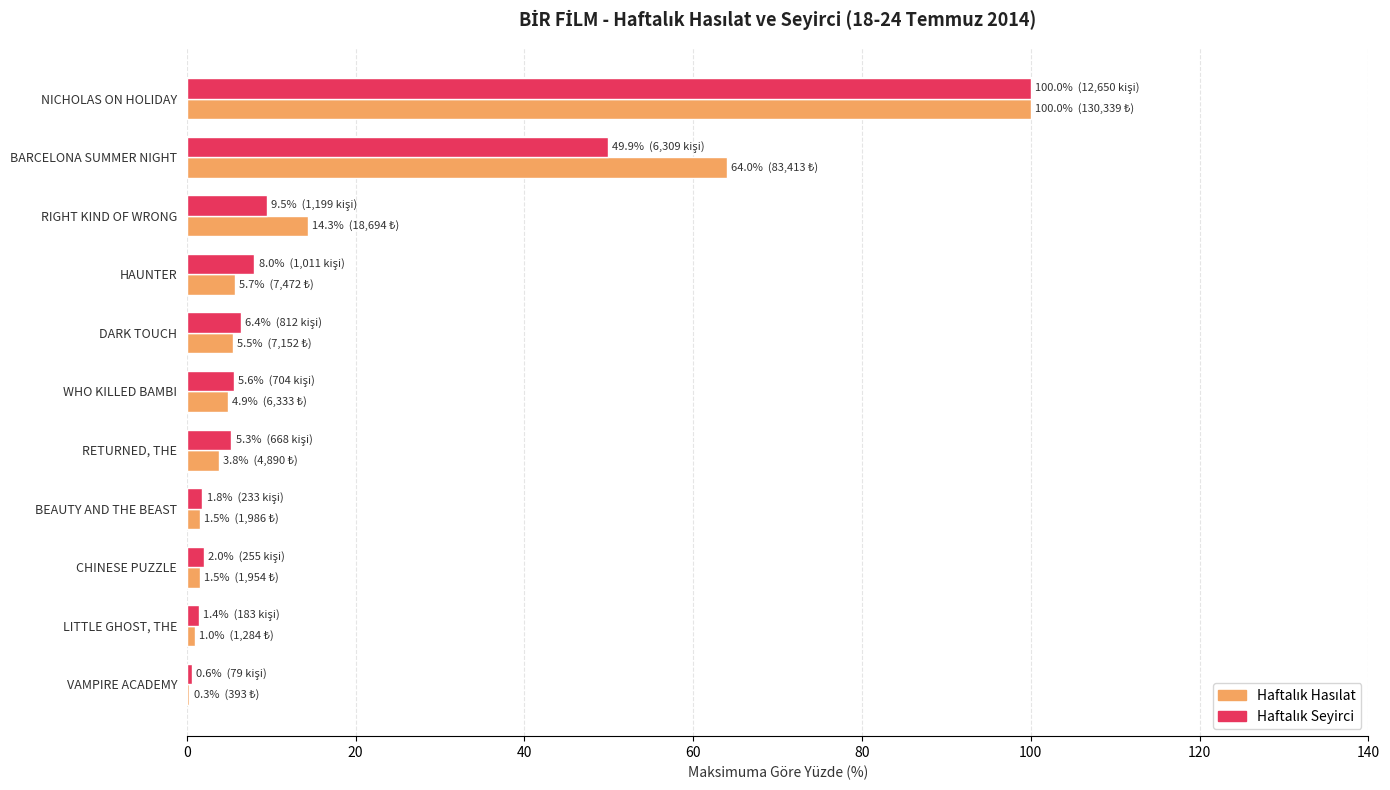

At which category is the sum across all series the highest?

NICHOLAS ON HOLIDAY